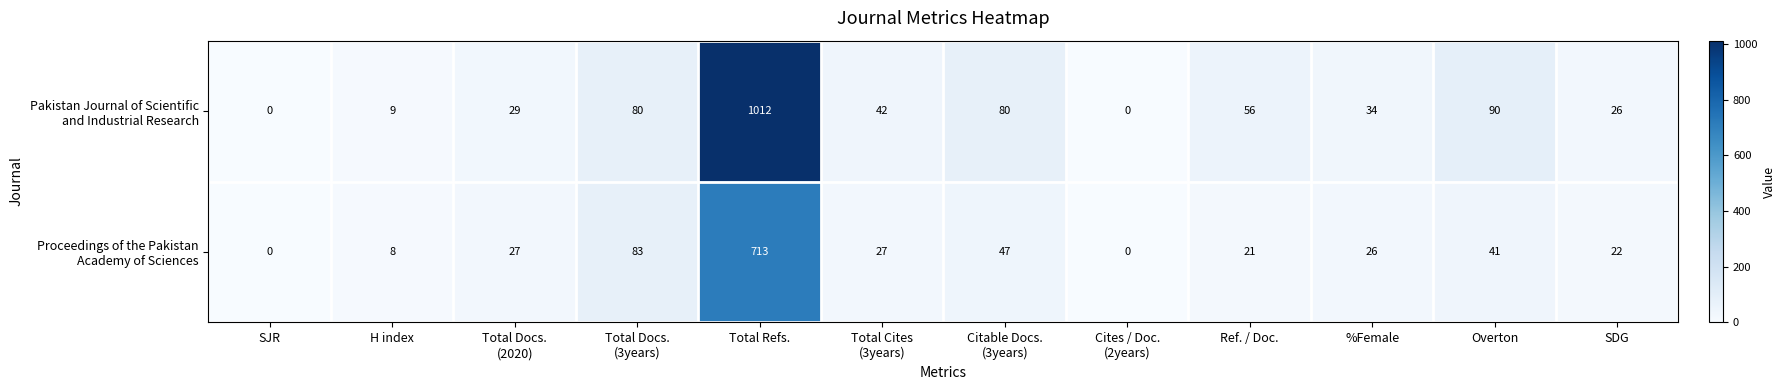

Count the number of data series in this chart.

2